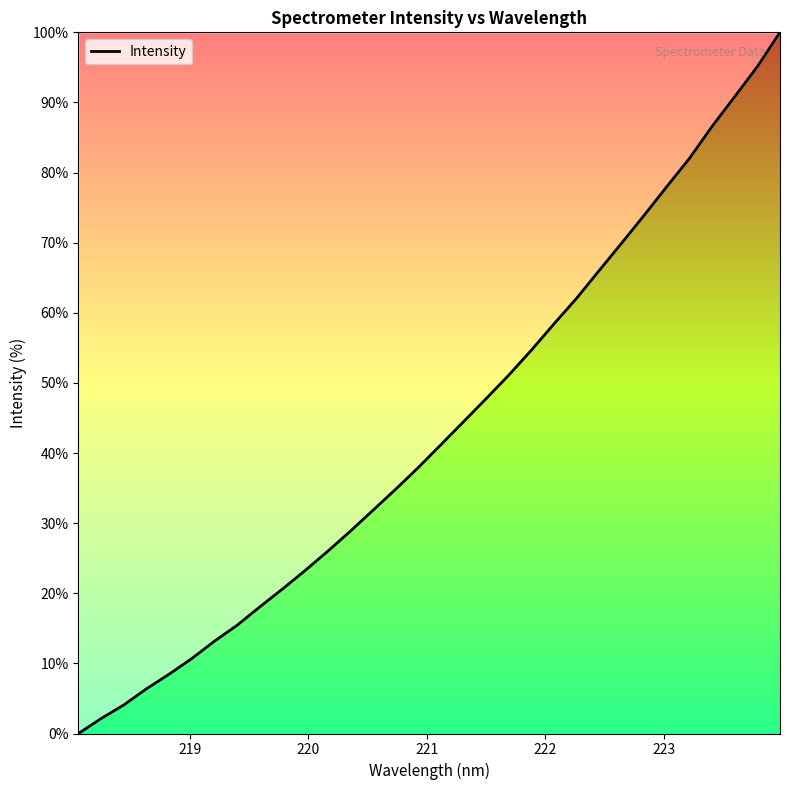

What is the difference between the maximum and minimum values?

100.0